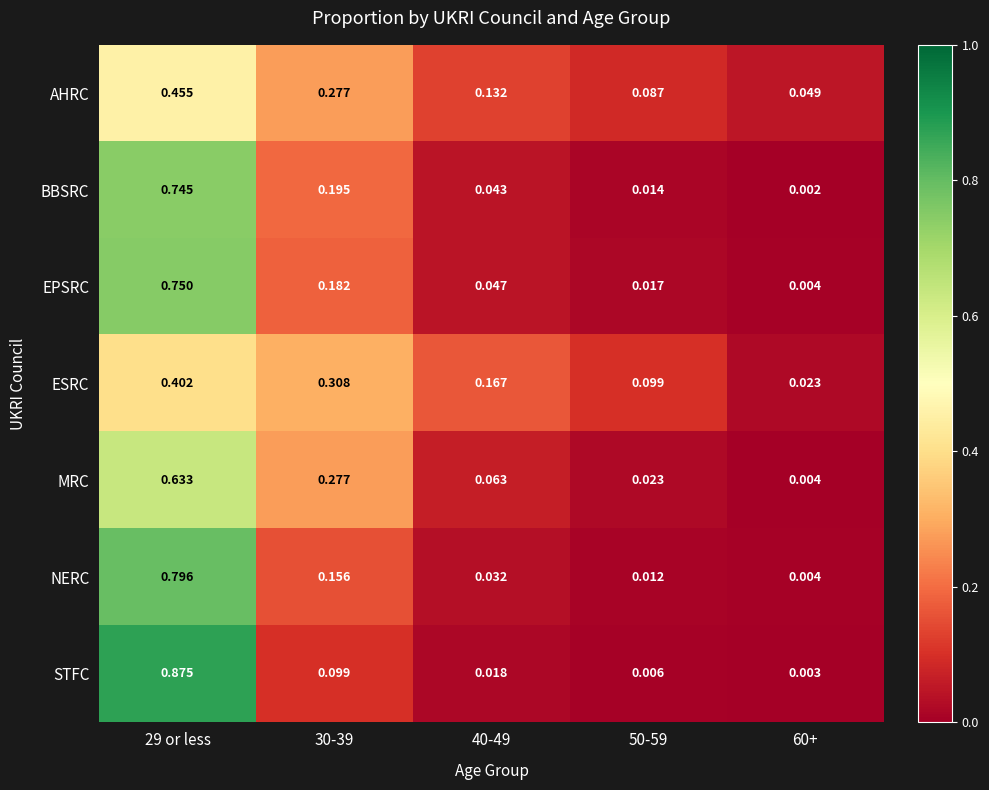

Which series has the largest total across all categories?

STFC